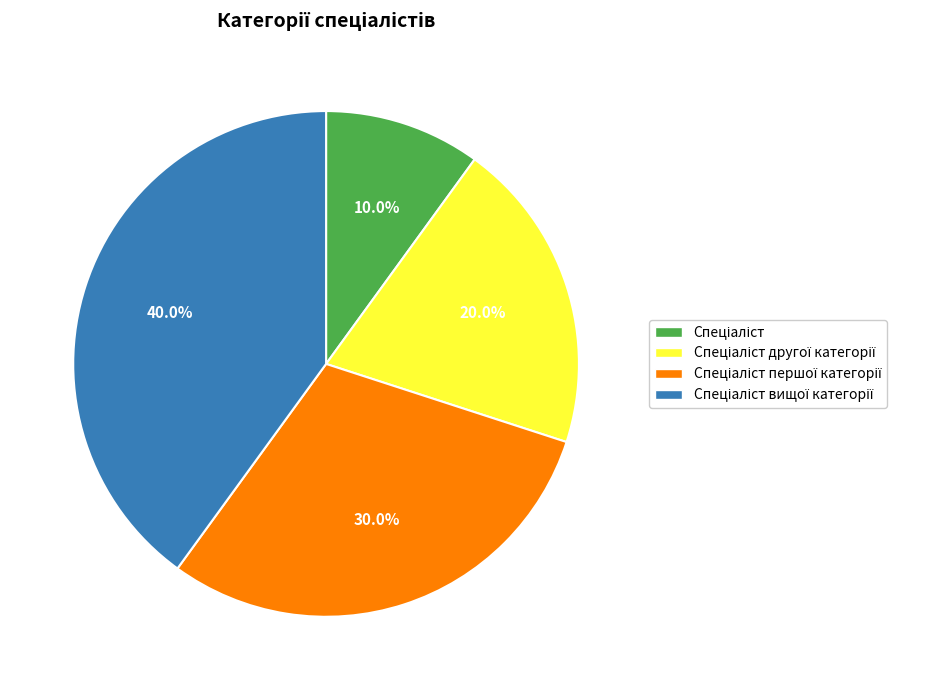

Does any single category account for the majority?

No